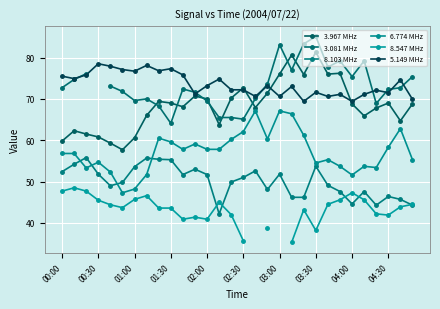

How many distinct data groups are displayed?

6